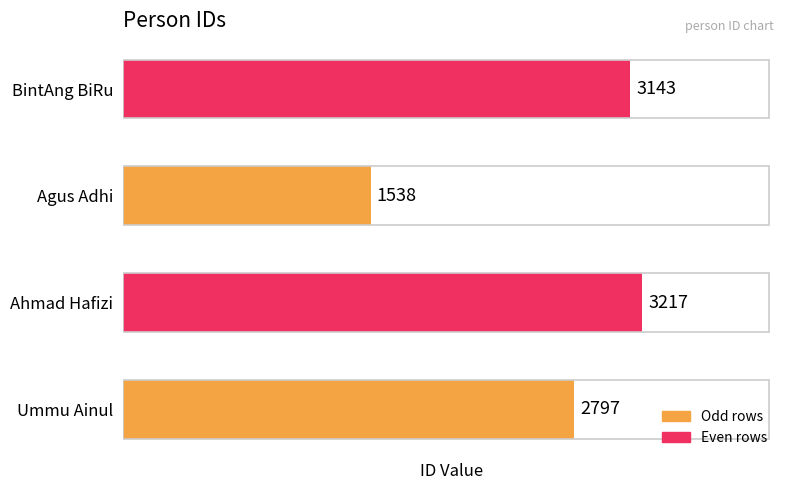

Are the bars grouped side by side (vs. stacked)?

No